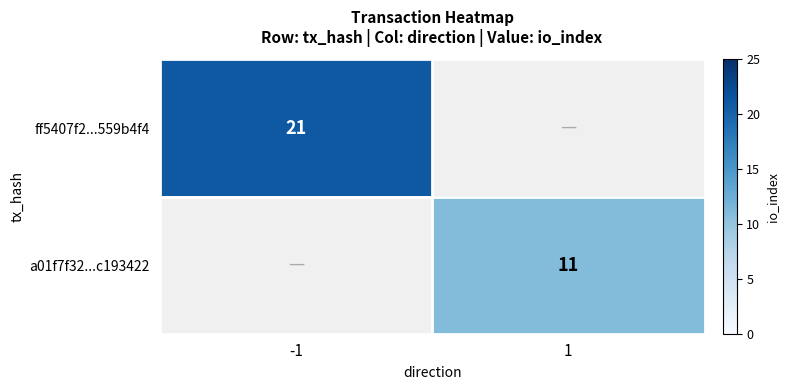

The value of a01f7f32...c193422 at 1 is 20. True or false?

False